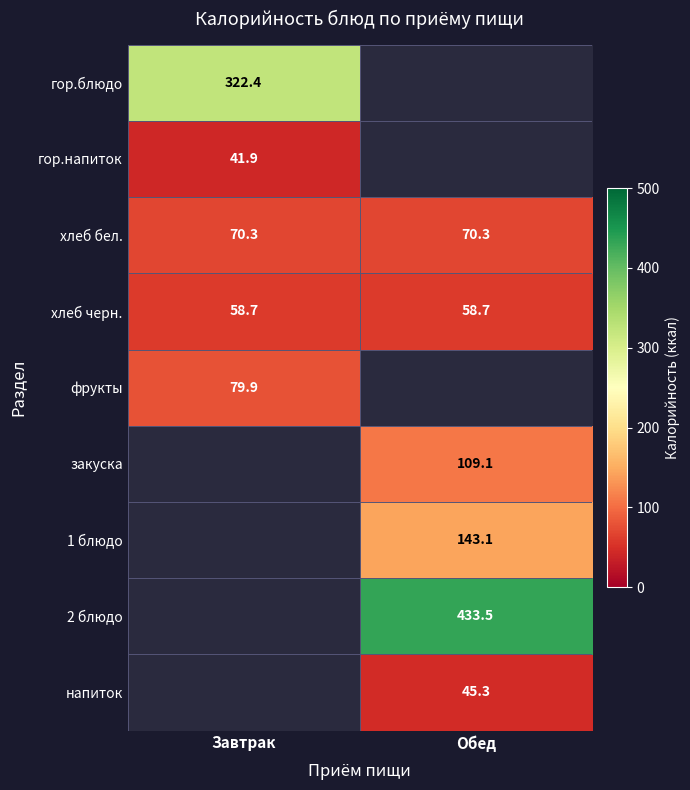

True or false: хлеб черн. has a value of 19.0 at Завтрак.

False